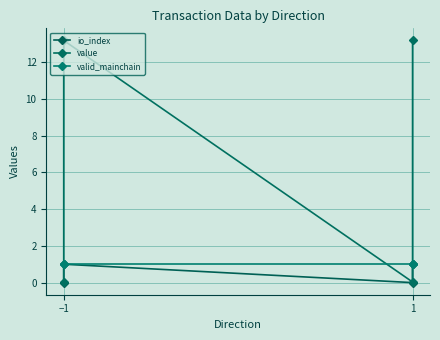

What is the difference between the maximum and minimum values in the io_index series?

1.0